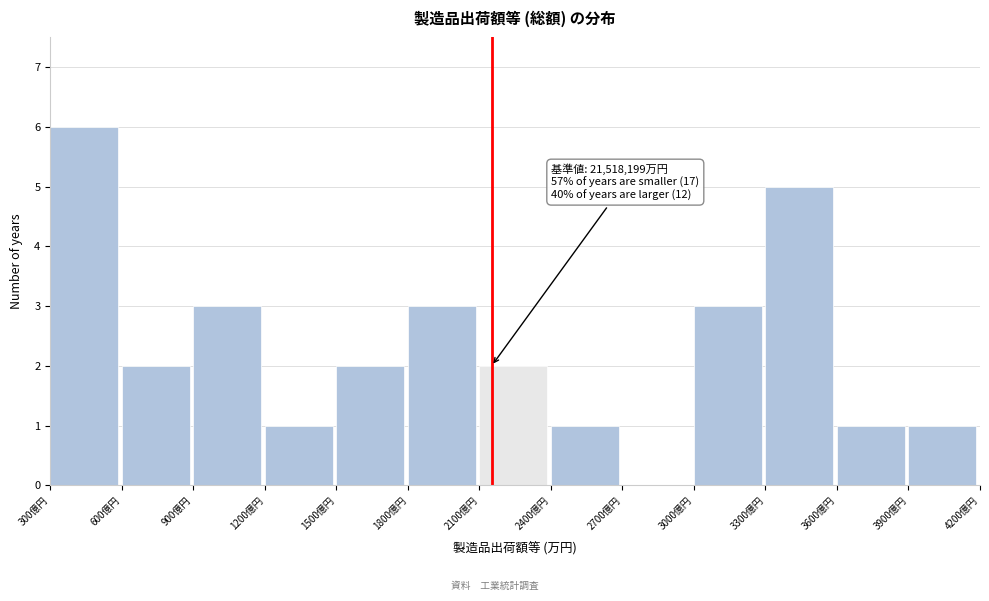

Reading left to right, what are all the values shown in this chart?

300億円=6	600億円=2	900億円=3	1200億円=1	1500億円=2	1800億円=3	2100億円=2	2400億円=1	2700億円=0	3000億円=3	3300億円=5	3600億円=1	3900億円=1